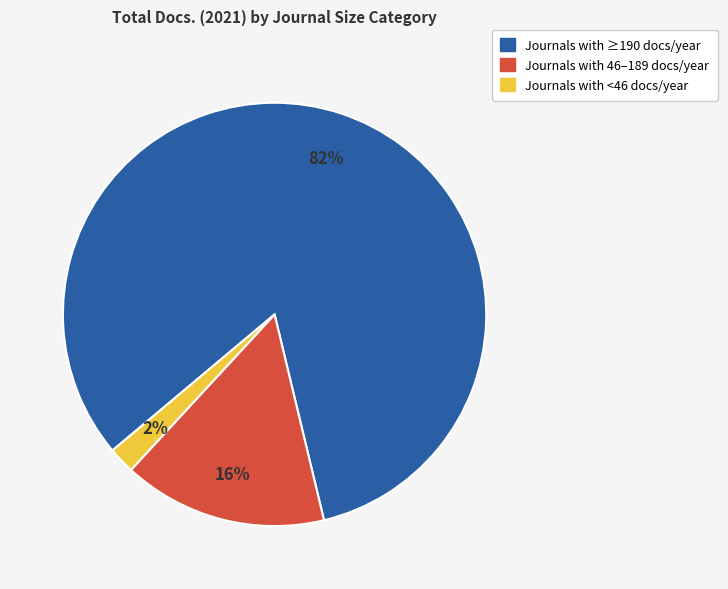

Does any single category account for the majority?

Yes